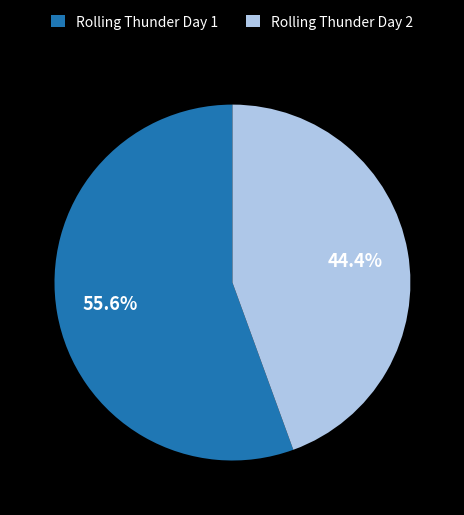

Count the number of slices in the pie.

2